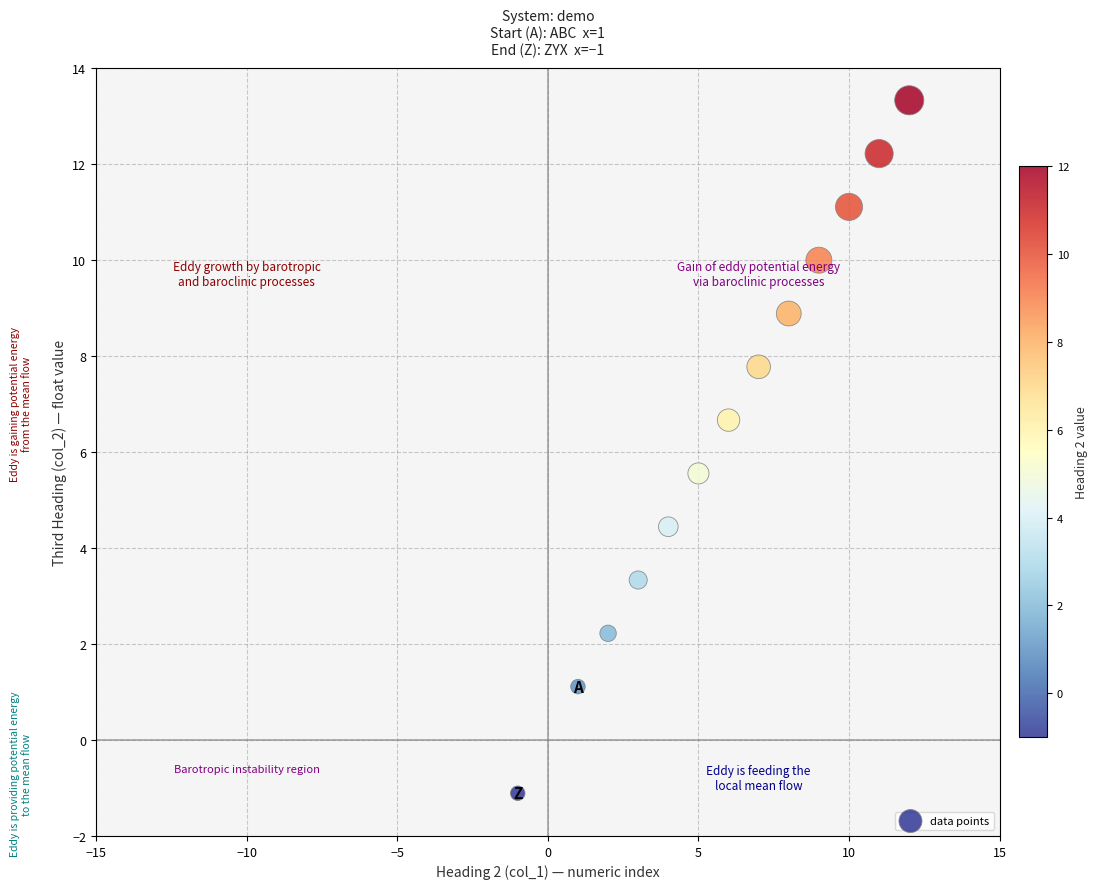

What is the range of Y values (max minus min)?

14.4